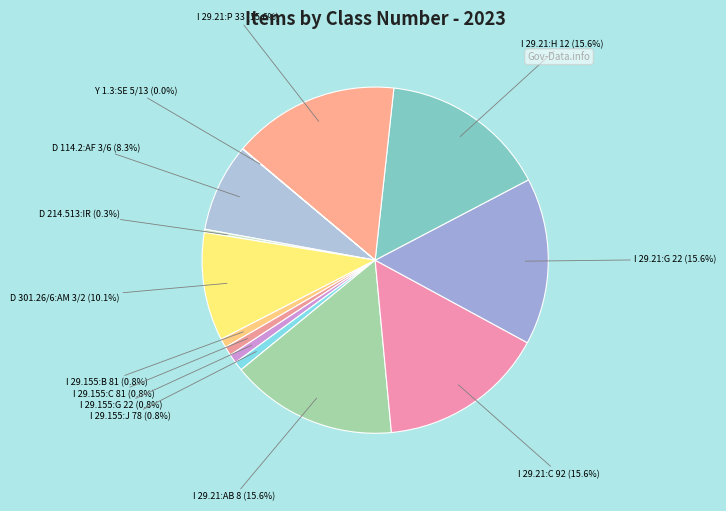

Do I 29.21:AB 8 (15.6%) and I 29.21:G 22 (15.6%) together represent more than half of the pie?

No